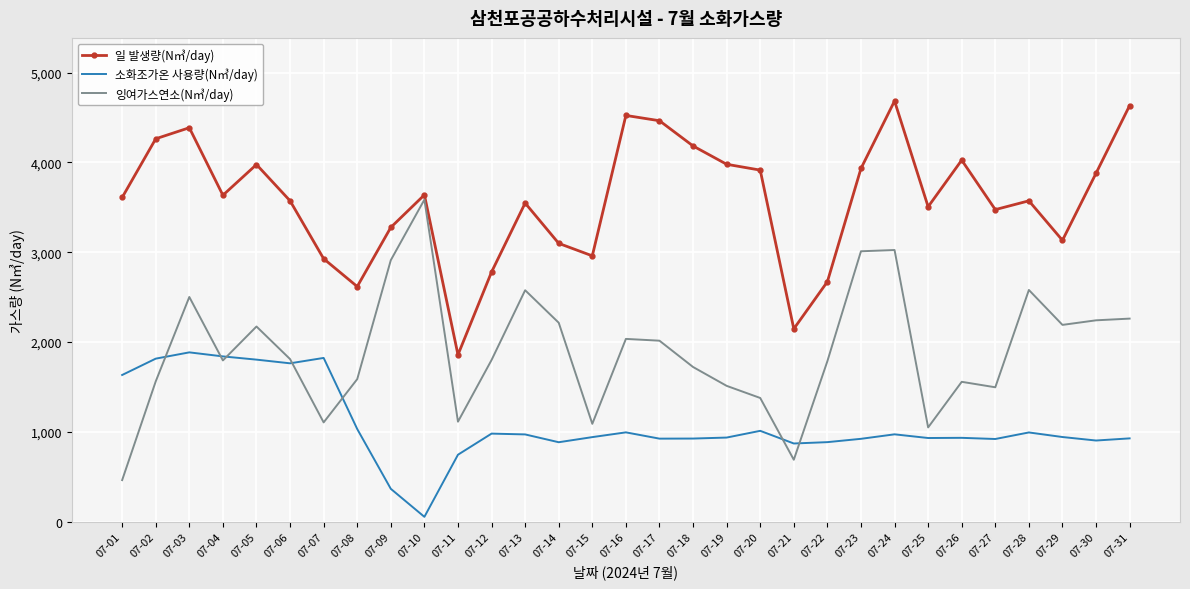

What is the minimum value shown in the chart?

53